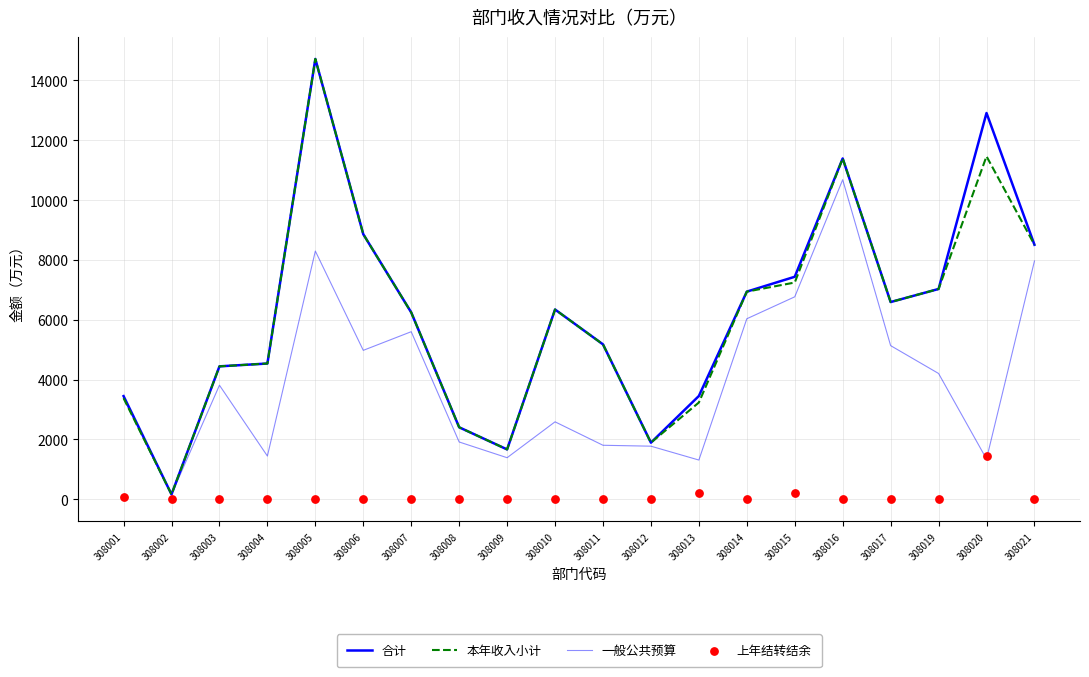

What are all the series names shown in the legend?

合计, 本年收入小计, 一般公共预算, 上年结转结余